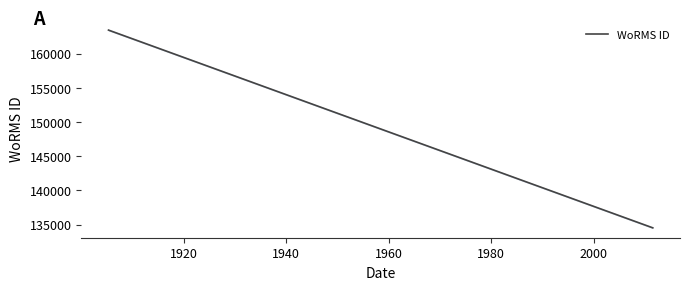

The value at 1920 is 33305. True or false?

False